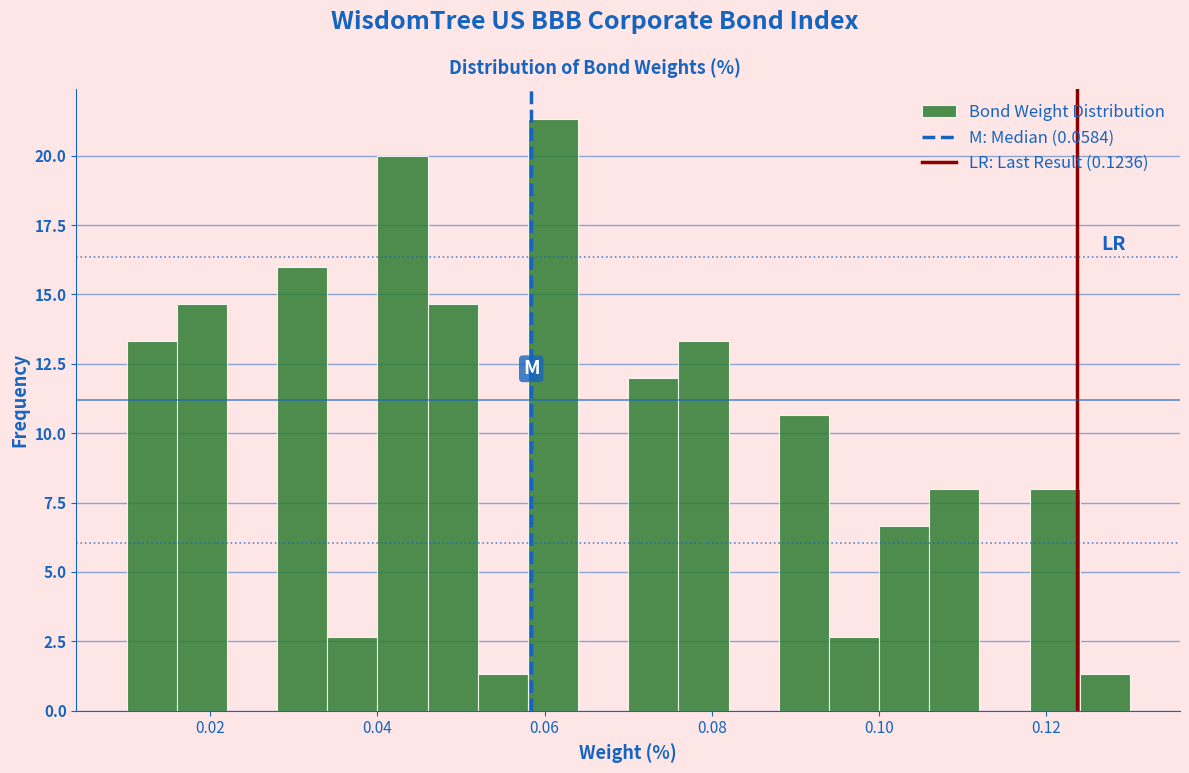

Around what value on the x-axis is the tallest bar? Give the approximate position of its centre, as read against the axis.

0.062